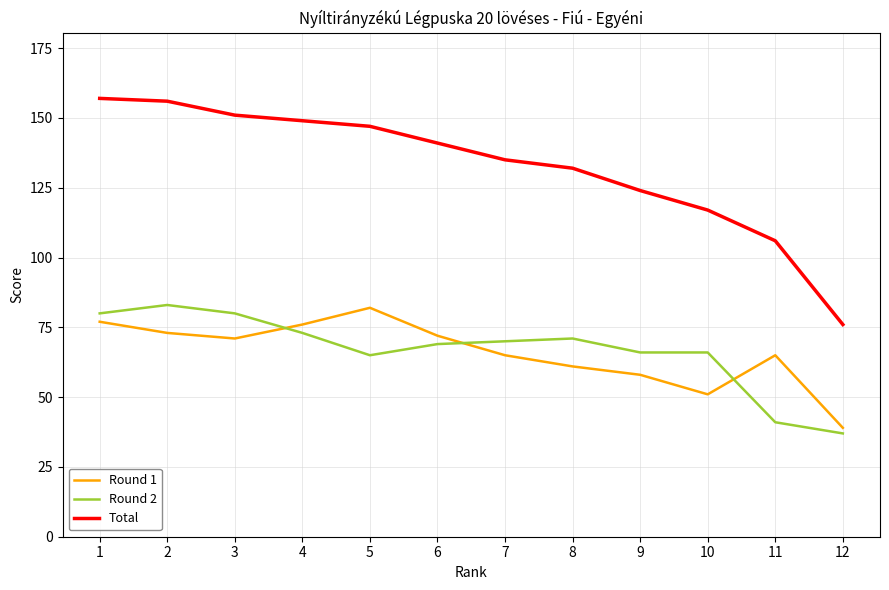

What is the difference between the maximum and minimum values in the Round 2 series?

46